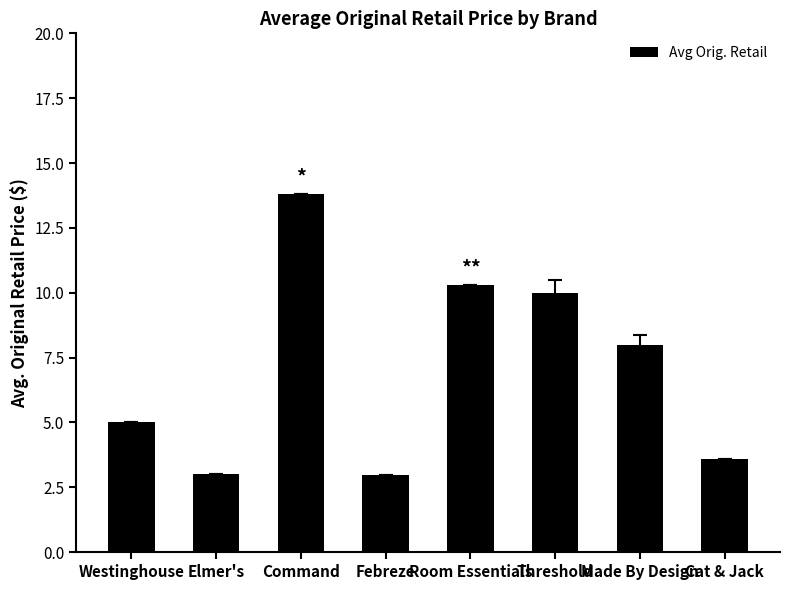

Reading left to right, extract all data points from this chart.

5.0	3.0	13.8	3.0	10.3	10.0	8.0	3.6